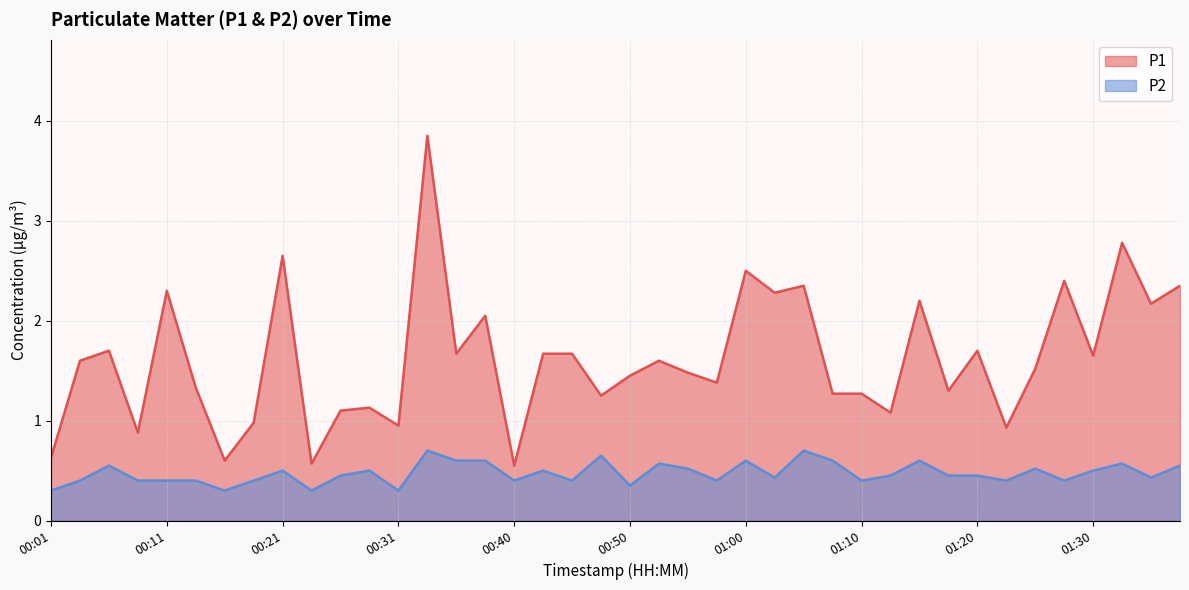

Where is P1 nearest to the value 2?

00:38